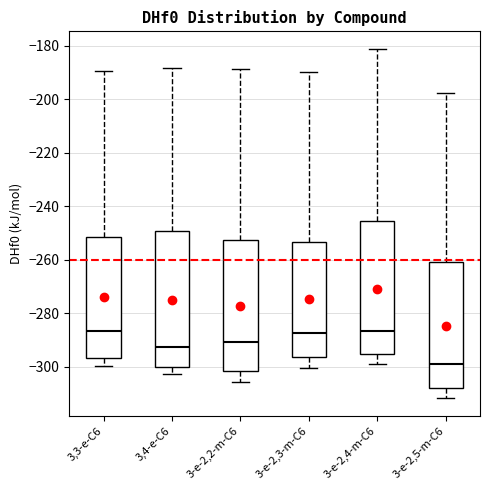

Reading left to right, transcribe this box plot: for each box, give where its median line is, the range the box spans, and where its two whiskers end, as read against the y-axis. The values are not printed on the chart, so give them approximately, as read against the axis.

3,3-e-C6: median -286, box -296 to -252, whiskers -300 to -190
3,4-e-C6: median -292, box -300 to -250, whiskers -302 to -188
3-e-2,2-m-C6: median -290, box -302 to -252, whiskers -306 to -188
3-e-2,3-m-C6: median -288, box -296 to -254, whiskers -300 to -190
3-e-2,4-m-C6: median -286, box -294 to -246, whiskers -298 to -182
3-e-2,5-m-C6: median -298, box -308 to -260, whiskers -312 to -198